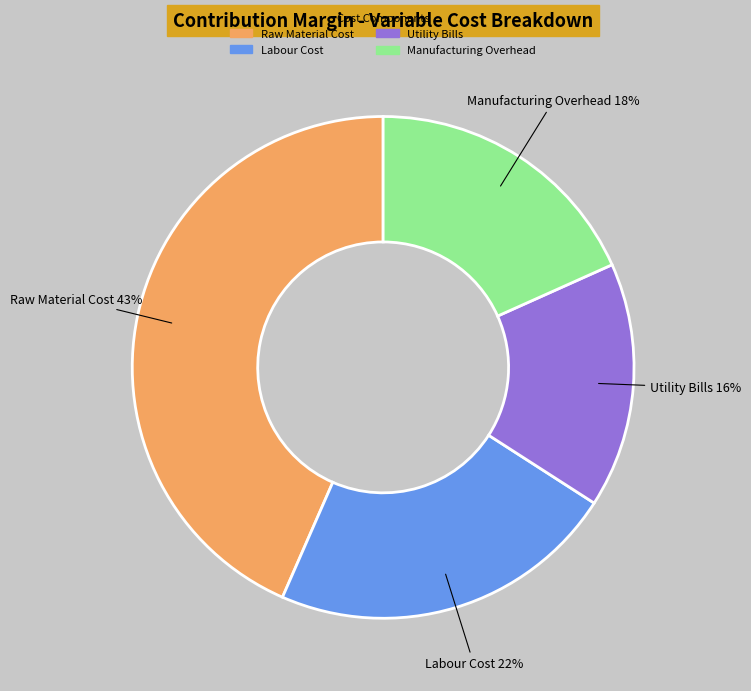

Which has a higher value, Manufacturing Overhead or Labour Cost?

Labour Cost